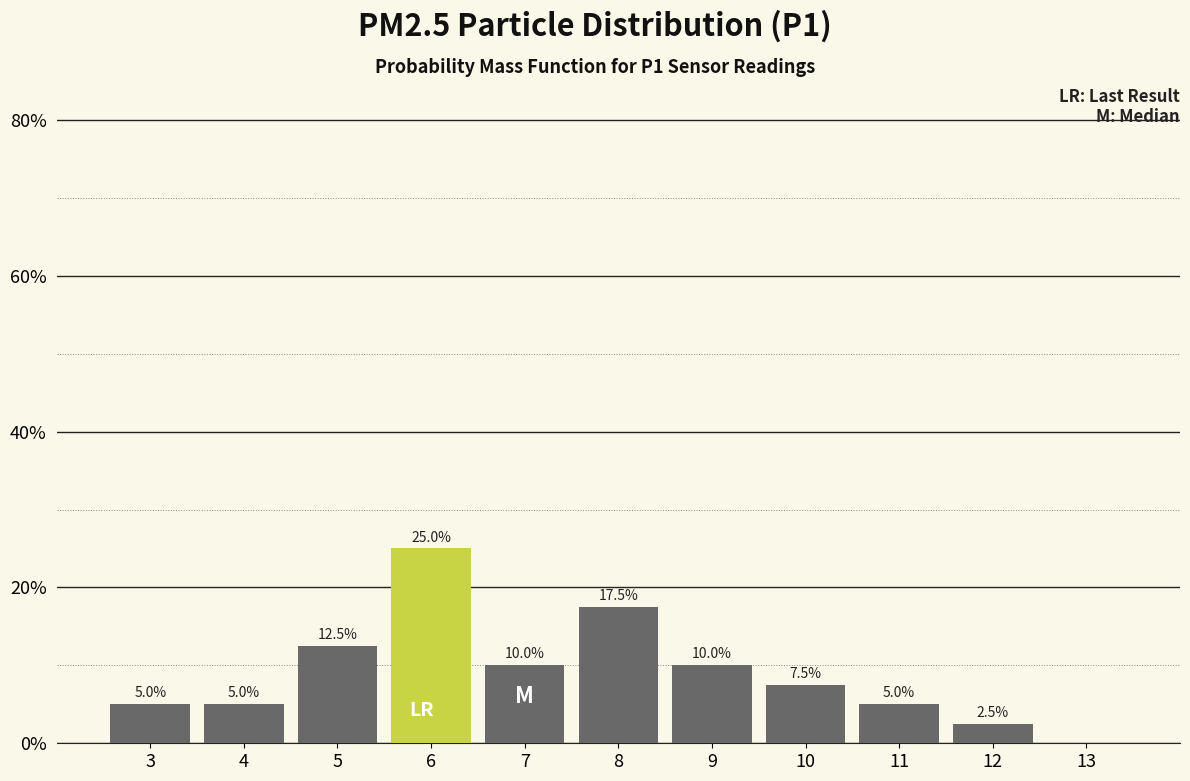

Reading right to left, extract all data points from this chart.

13=0.0	12=2.5	11=5.0	10=7.5	9=10.0	8=17.5	7=10.0	6=25.0	5=12.5	4=5.0	3=5.0